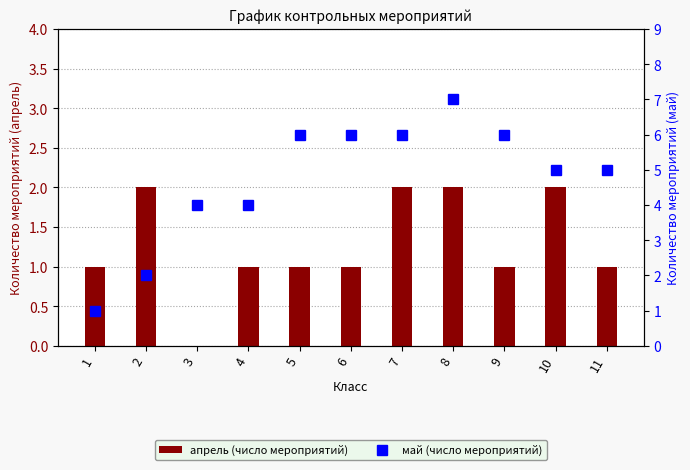

The value of май (число мероприятий) at 9 is 10. True or false?

False